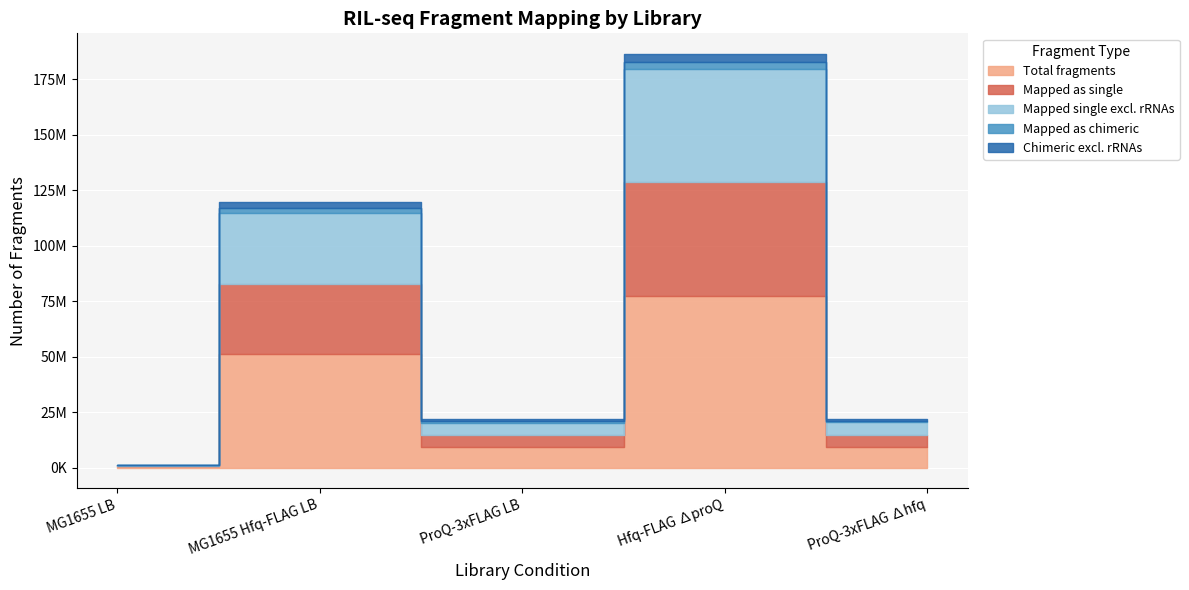

How many data points in Mapped single excl. rRNAs are above 5584061?

2